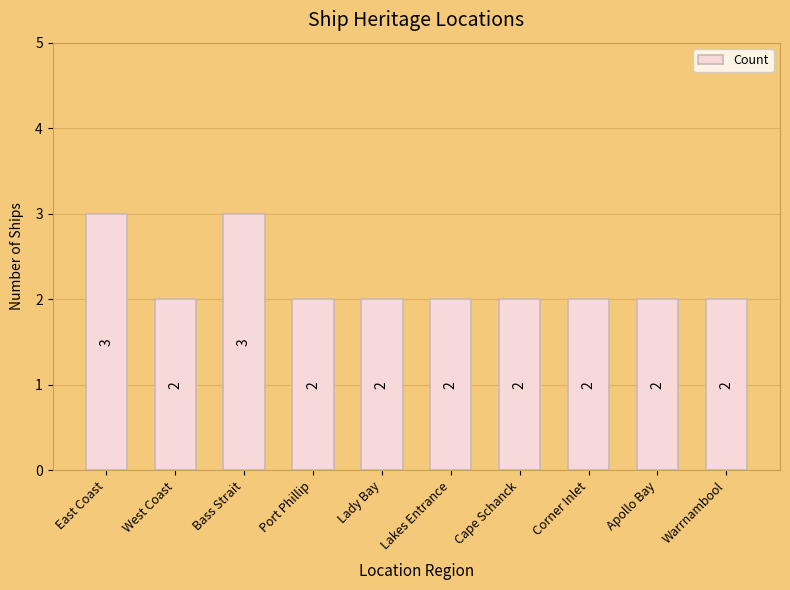

Is it true that the value at East Coast is 3?

True